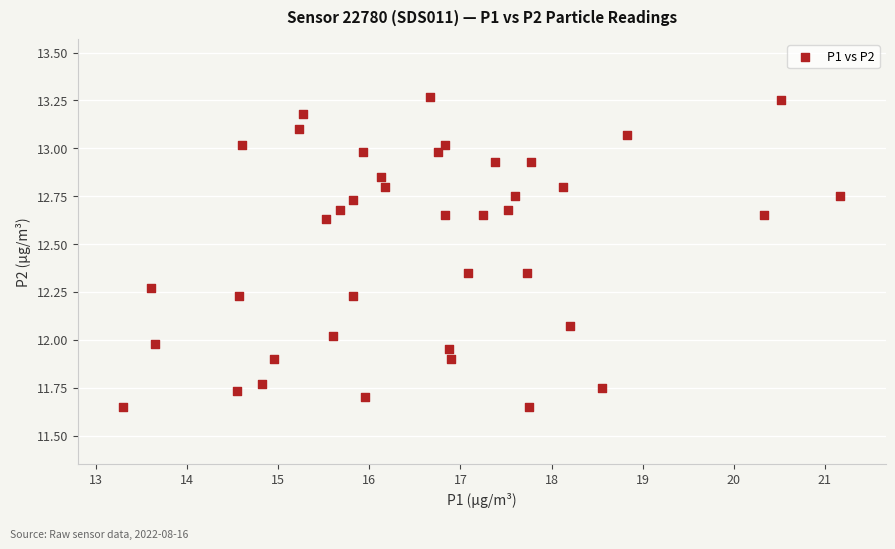

What is the range of Y values (max minus min)?

1.6